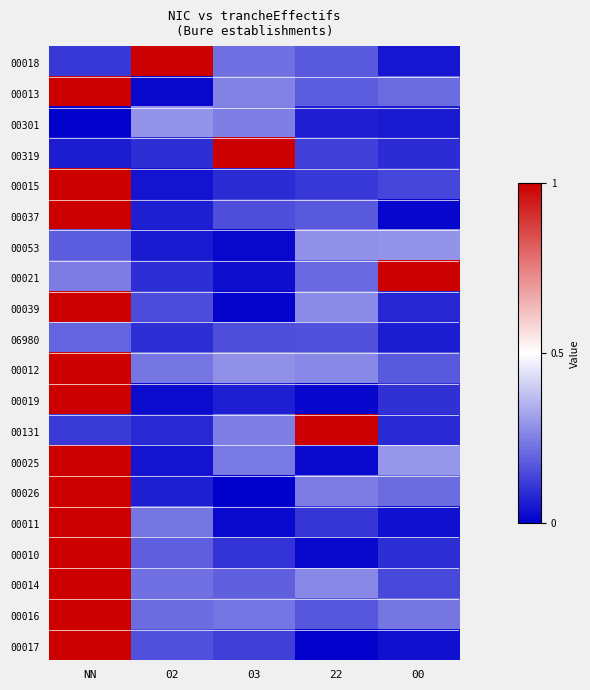

What is the greatest value displayed?

1.0